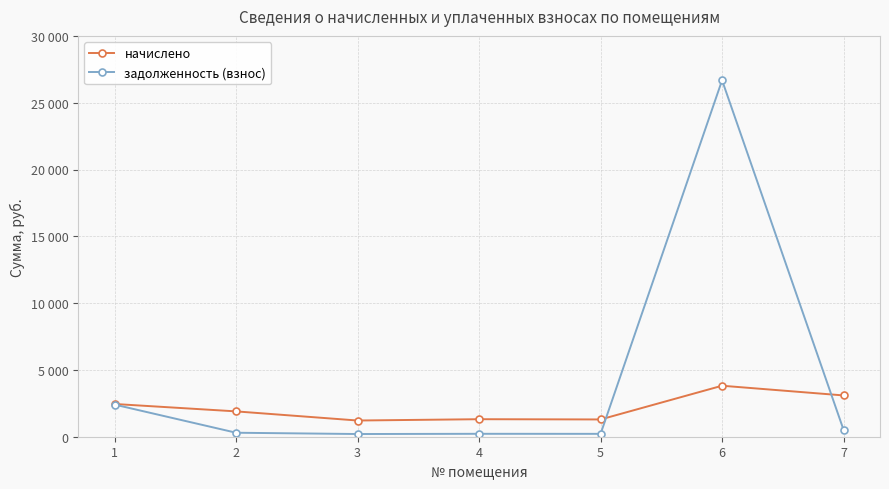

Which series has the largest total across all categories?

задолженность (взнос)